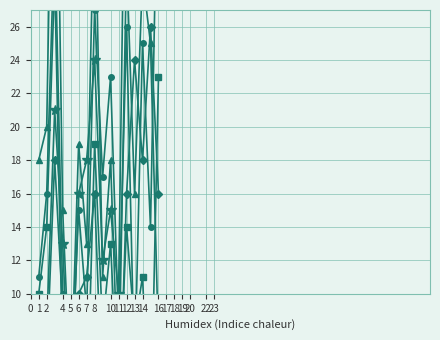

What is the value of the TR1C point at the 8th from the left?

16